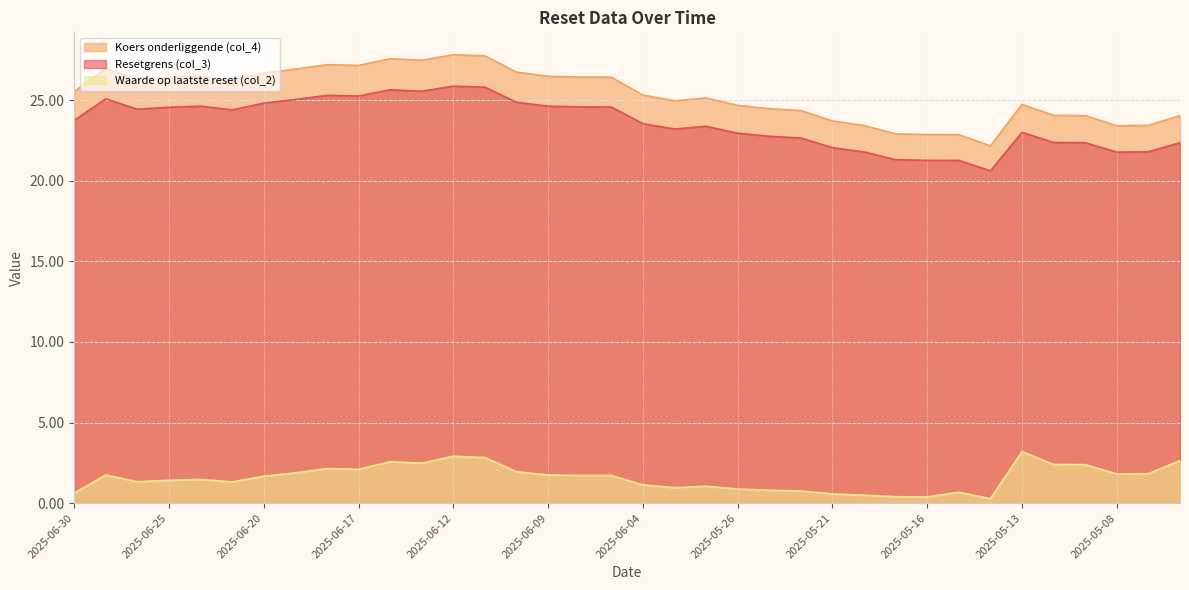

Which series has the largest total across all categories?

Koers onderliggende (col_4)